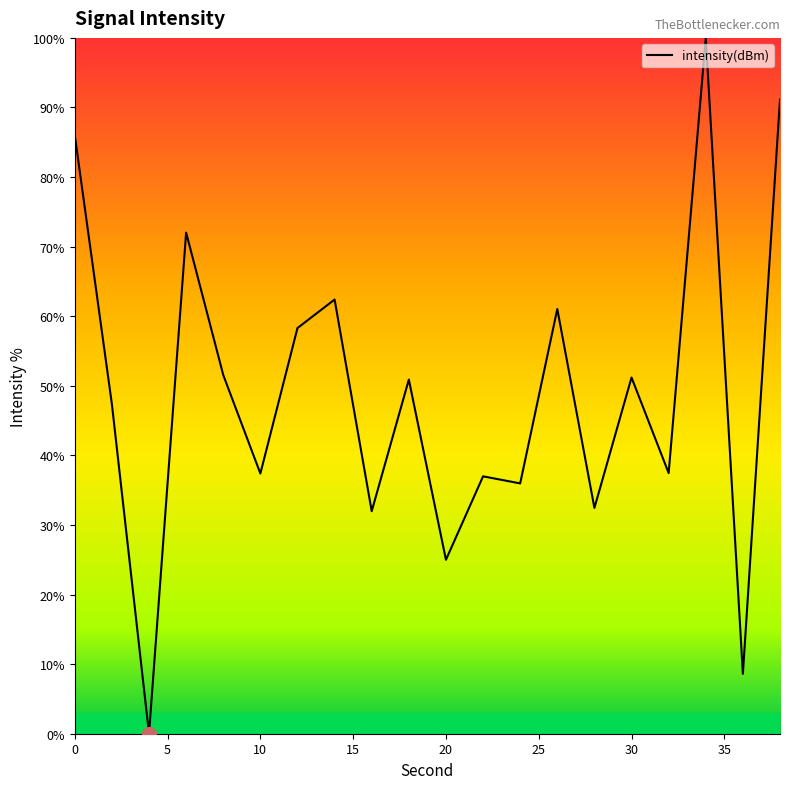

What is the maximum value shown in the chart?

100.0